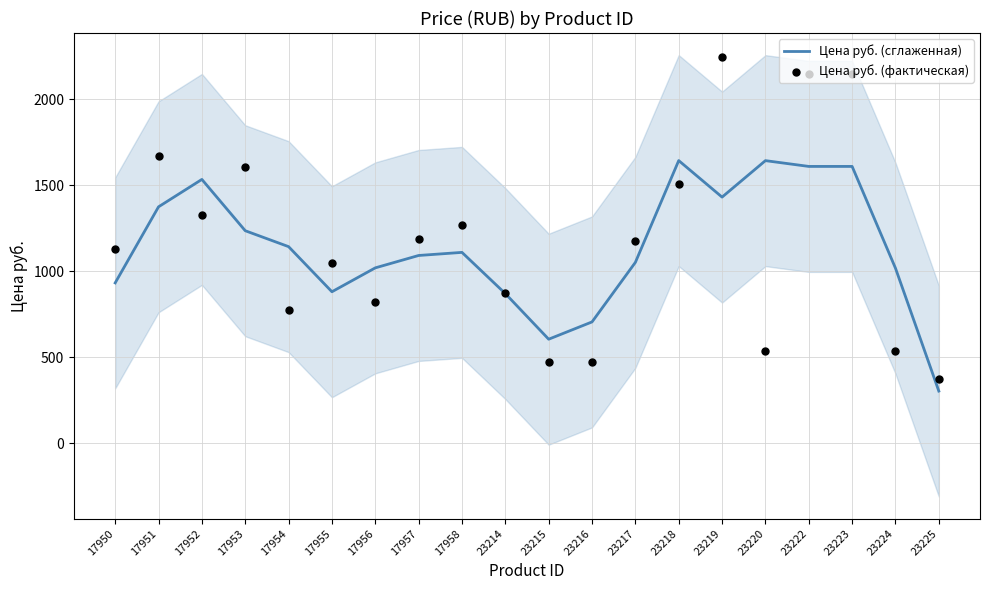

Which series contains the highest Y value?

Цена руб. (фактическая)